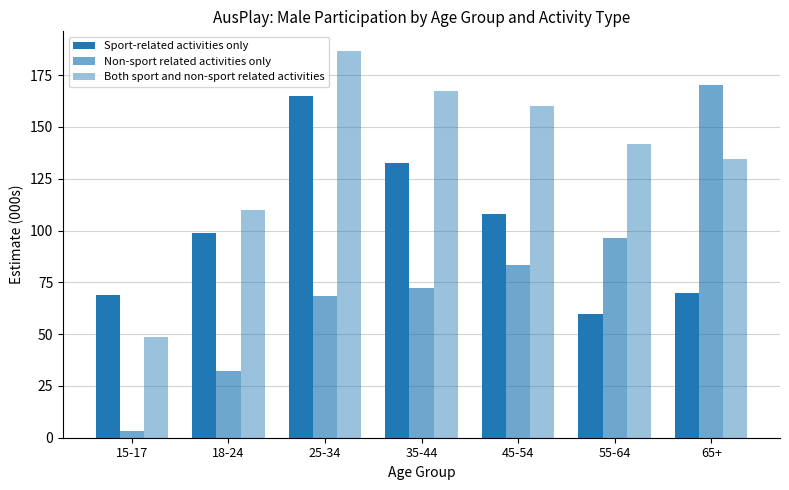

Which label corresponds to the largest value in the chart?

25-34